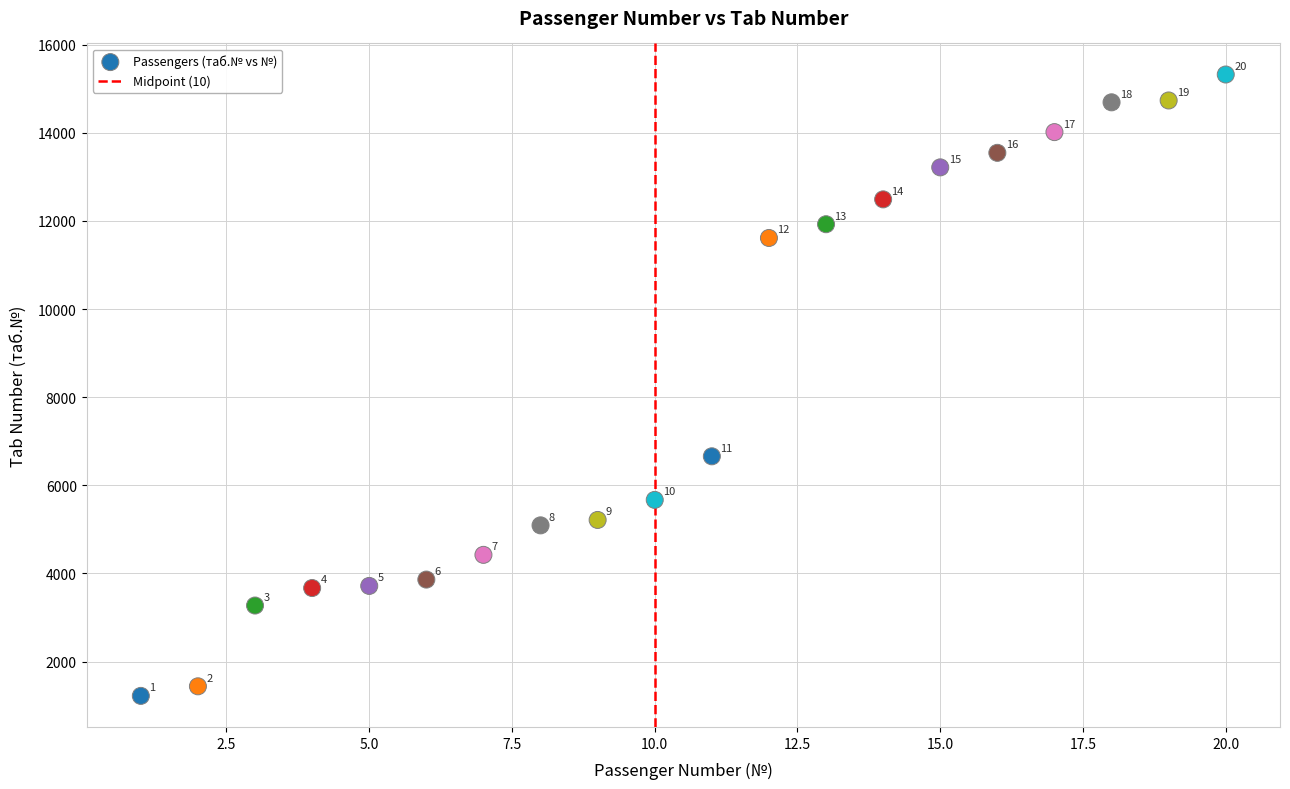

What Y value in the scatter plot is closest to 8272?

6659